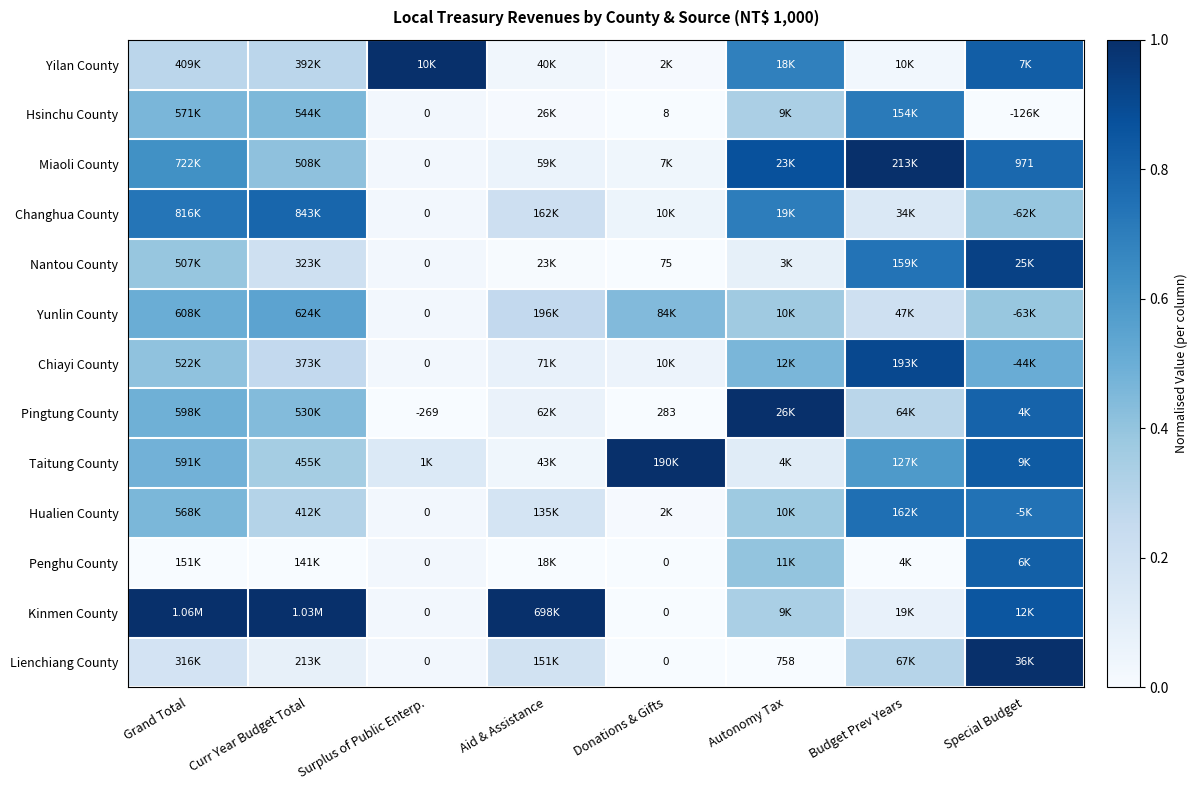

How many categories are shown in the chart?

8